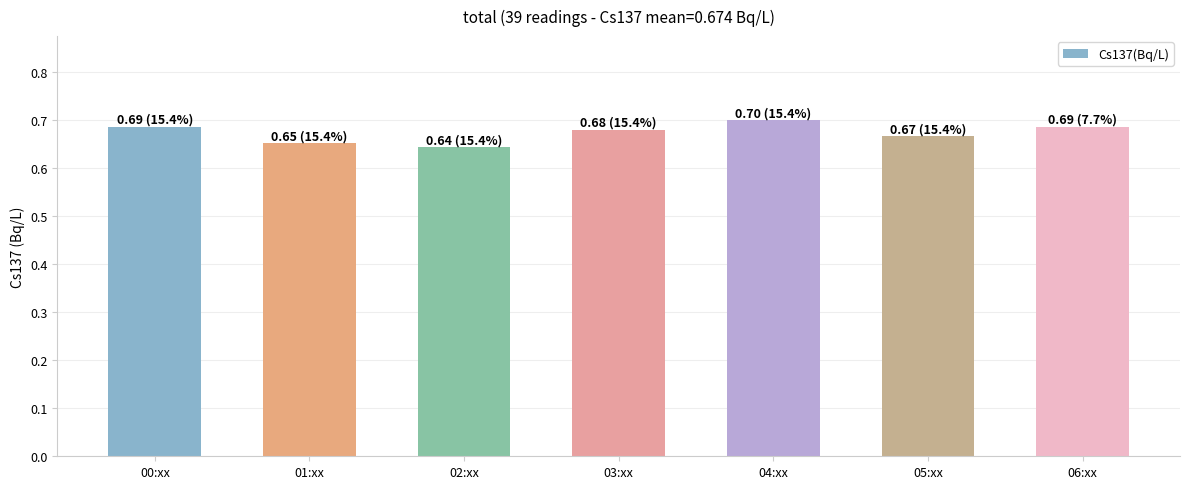

What position from the left is 06:xx?

7